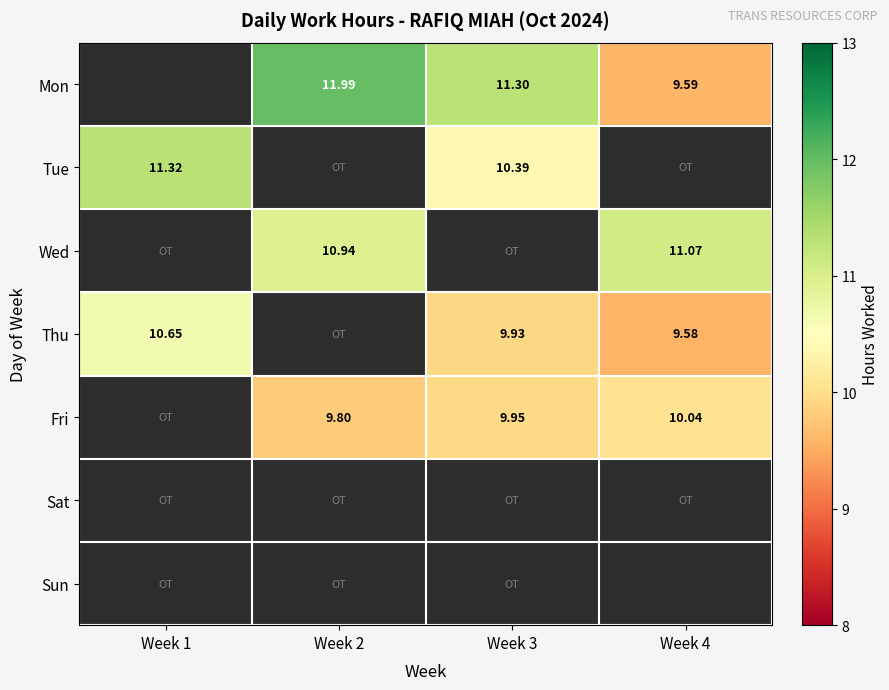

Count the Wed values in the range 10 to 11.

1